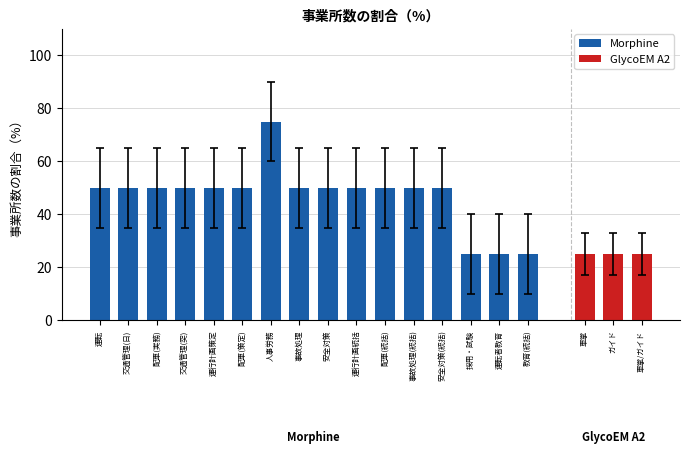

What is the average value of the Morphine series?

47